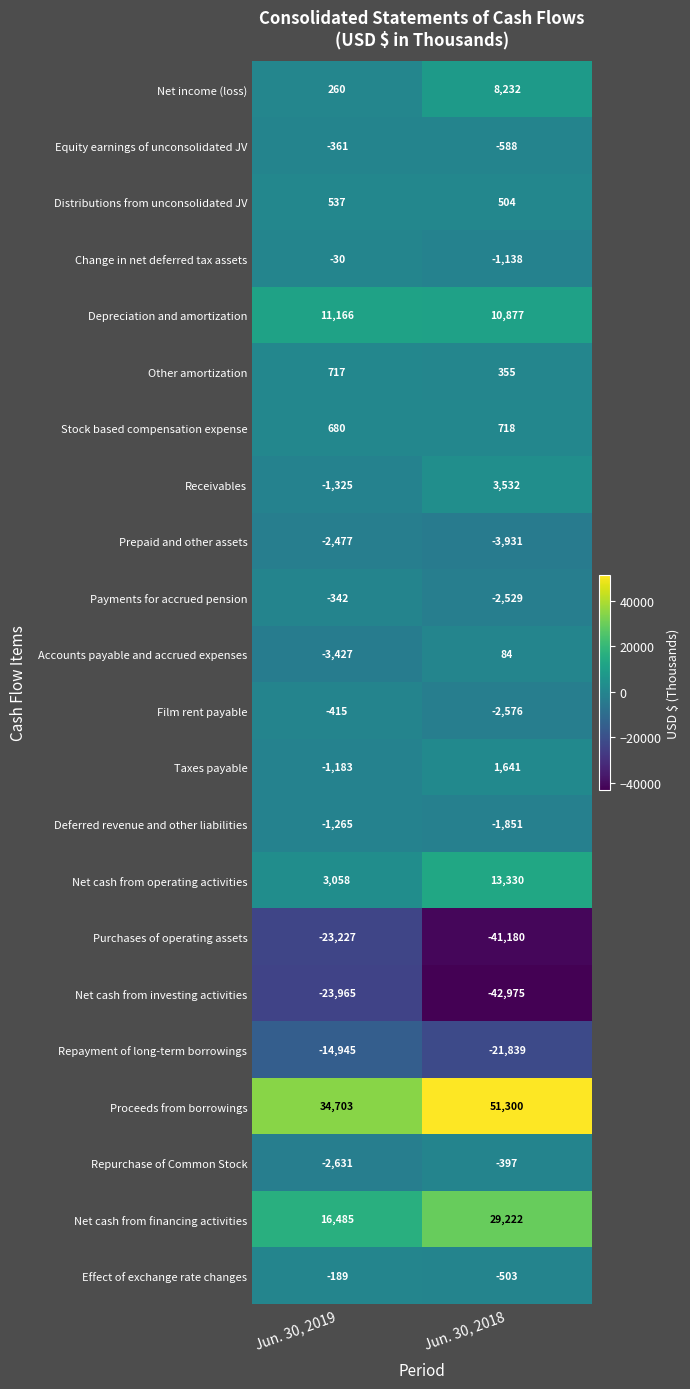

Is the value of Repurchase of Common Stock at Jun. 30, 2018 greater than the value of Proceeds from borrowings at Jun. 30, 2019?

No